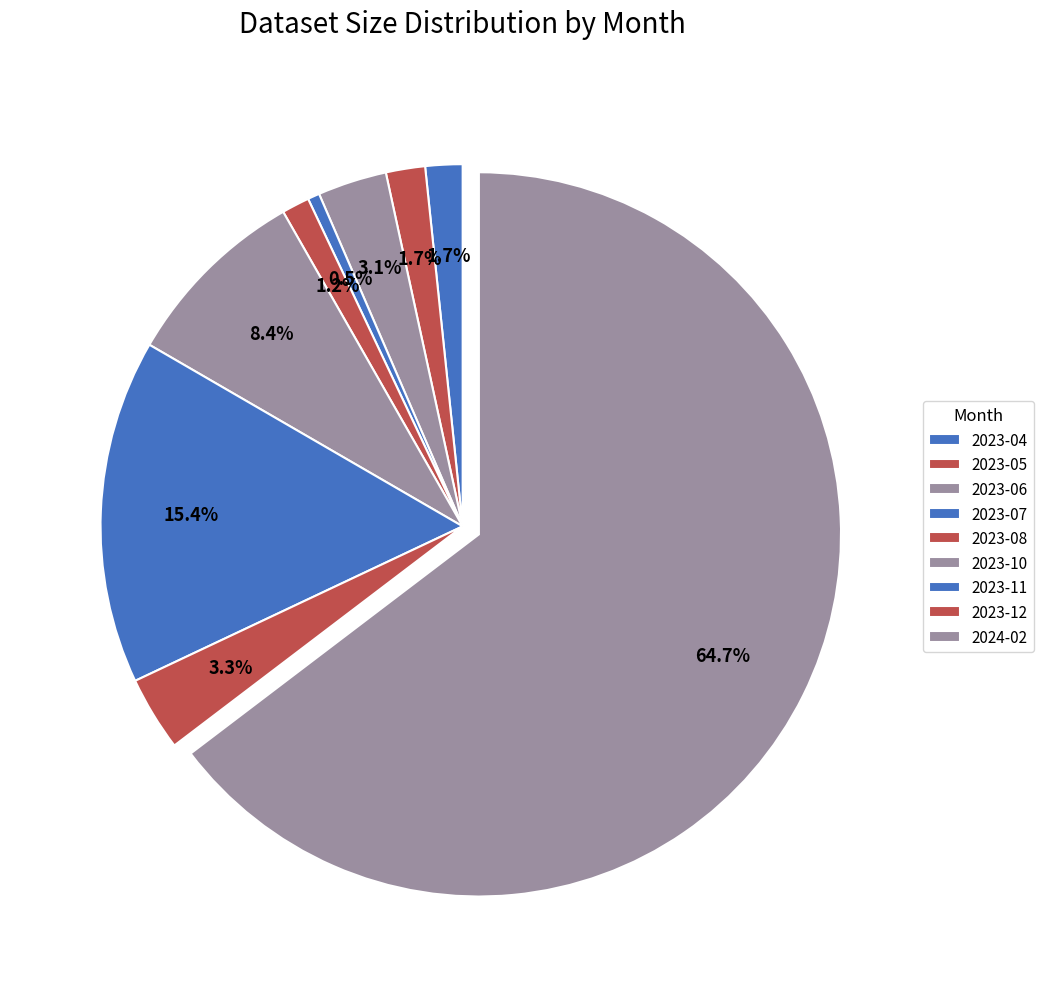

Count the number of slices in the pie.

9